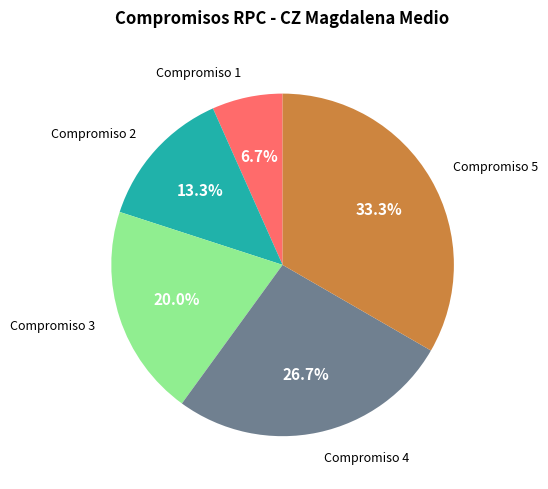

How many segments does this pie chart have?

5